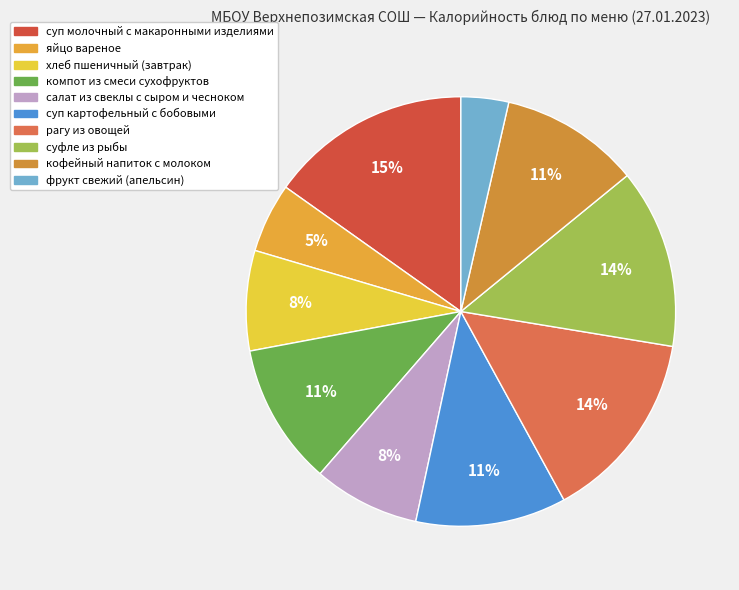

How many segments does this pie chart have?

10